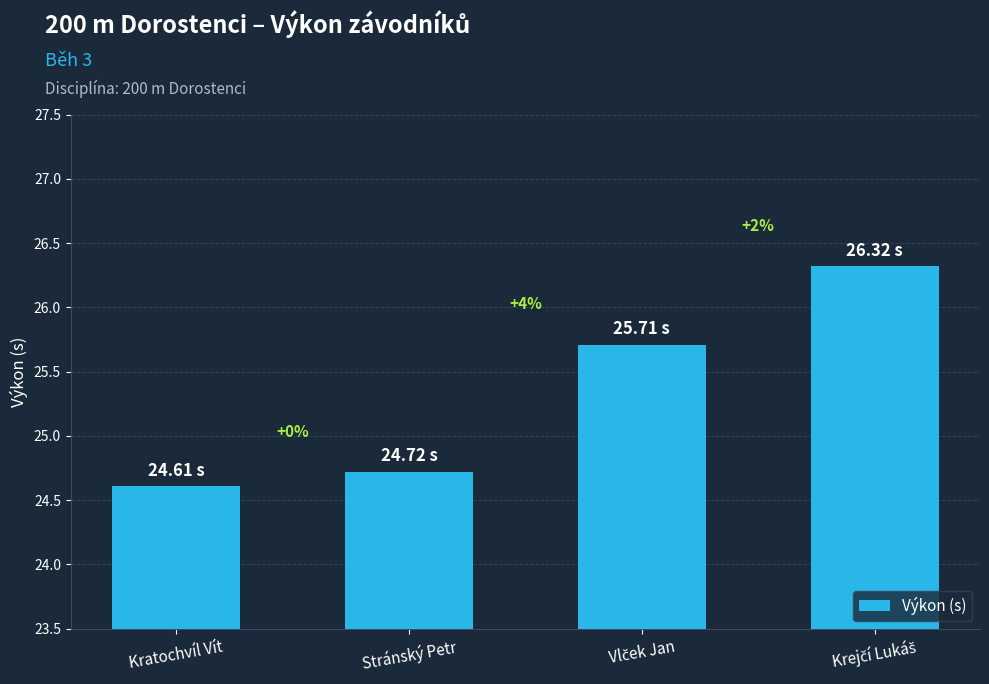

What is the sum of the values at Krejčí Lukáš and Stránský Petr?

51.0